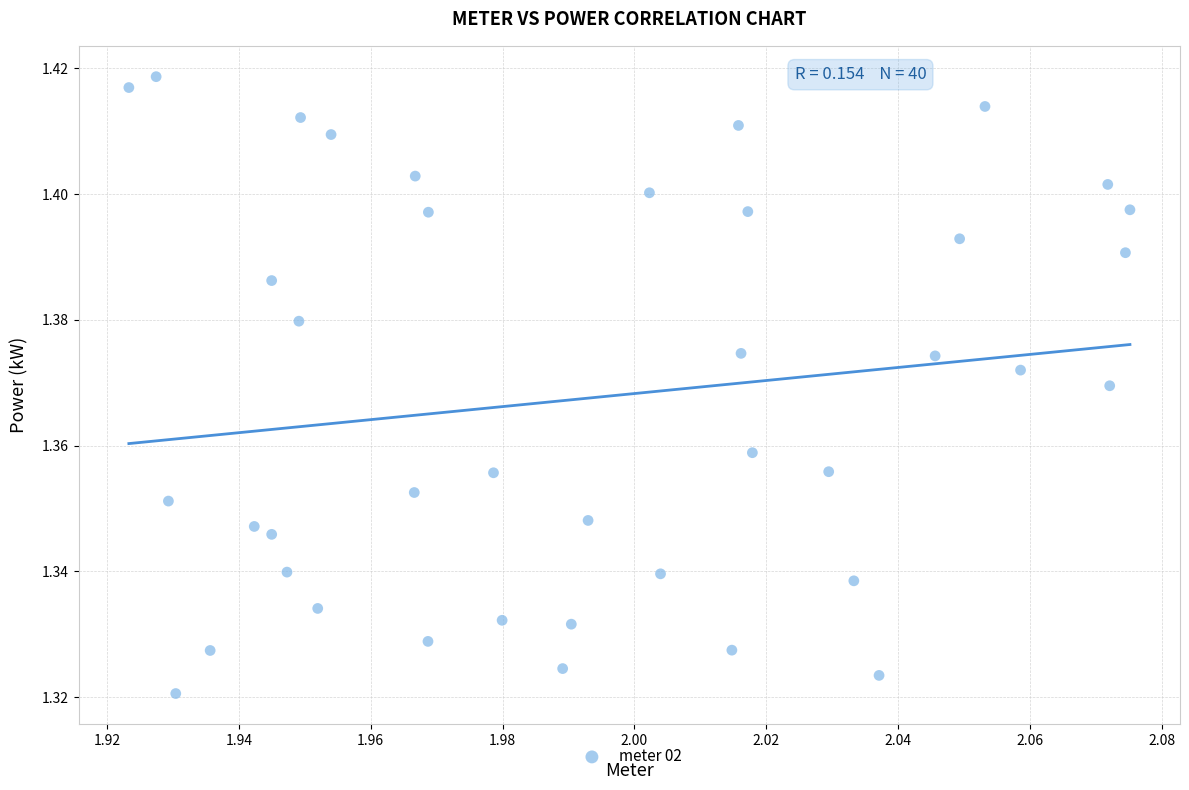

Count the number of points in this scatter plot.

40